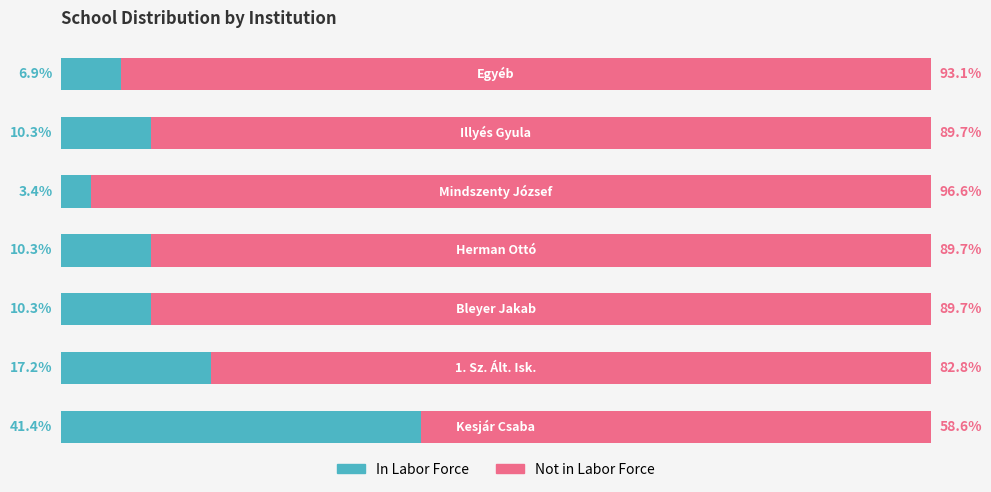

What are all the series names shown in the legend?

In Labor Force, Not in Labor Force